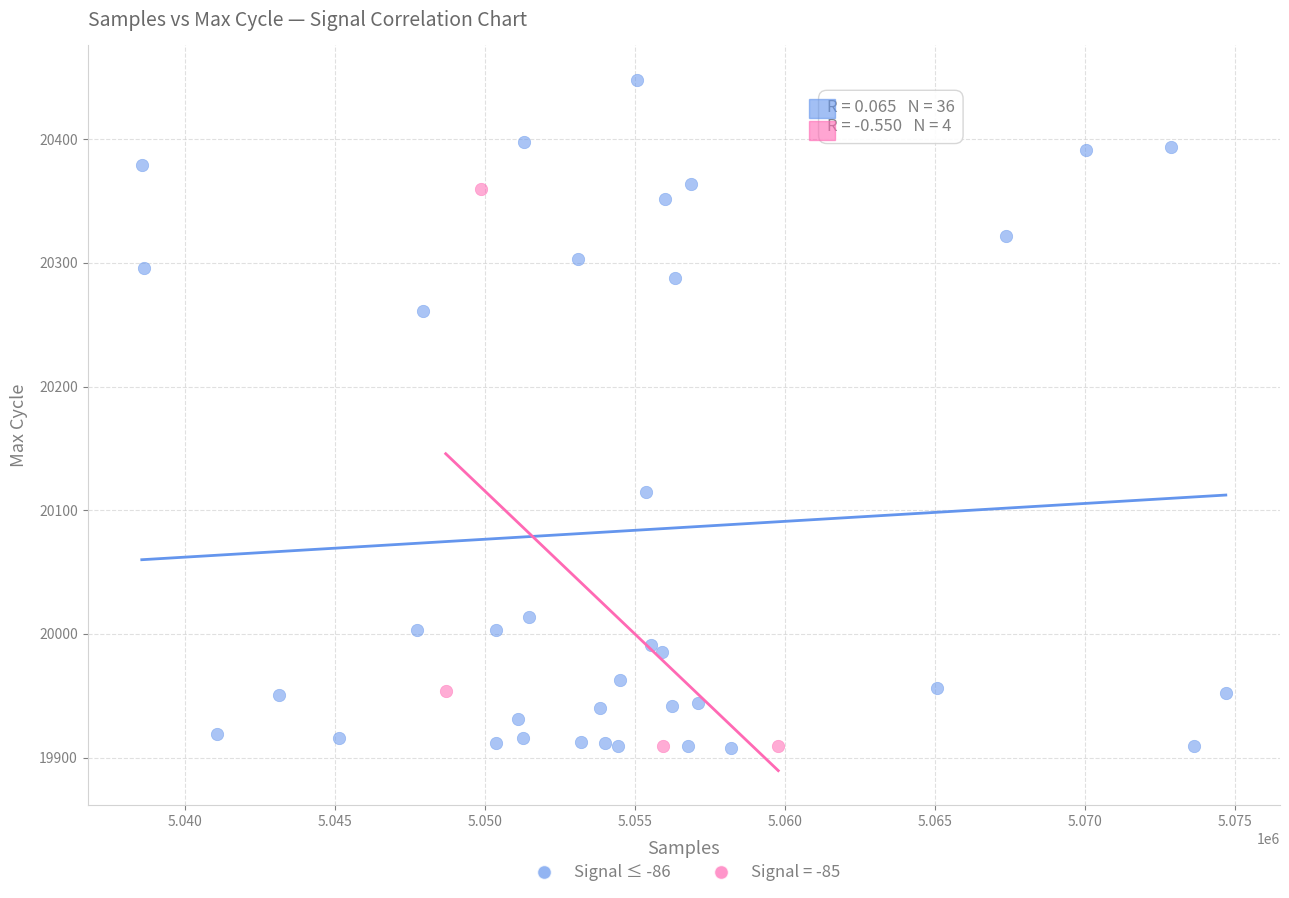

Which series has the largest Y range (max minus min)?

Signal ≤ -86